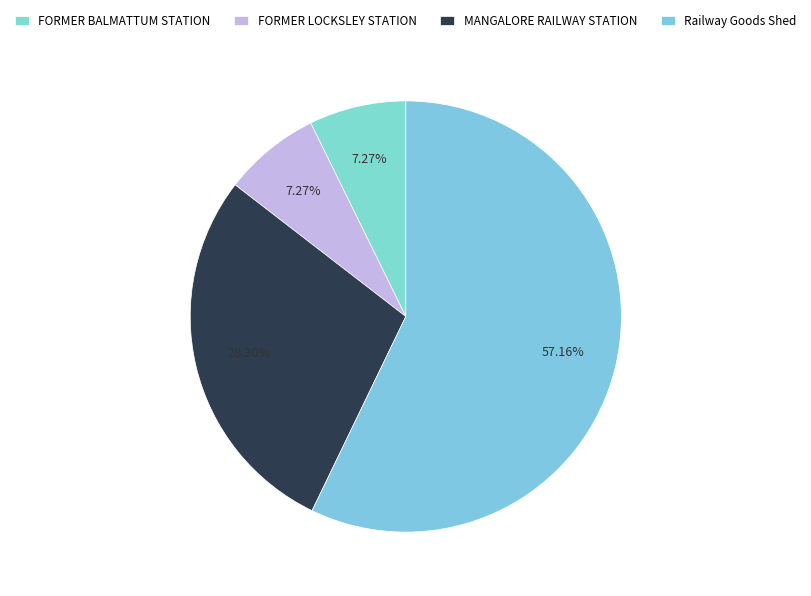

Which category has the biggest portion of the pie?

Railway Goods Shed